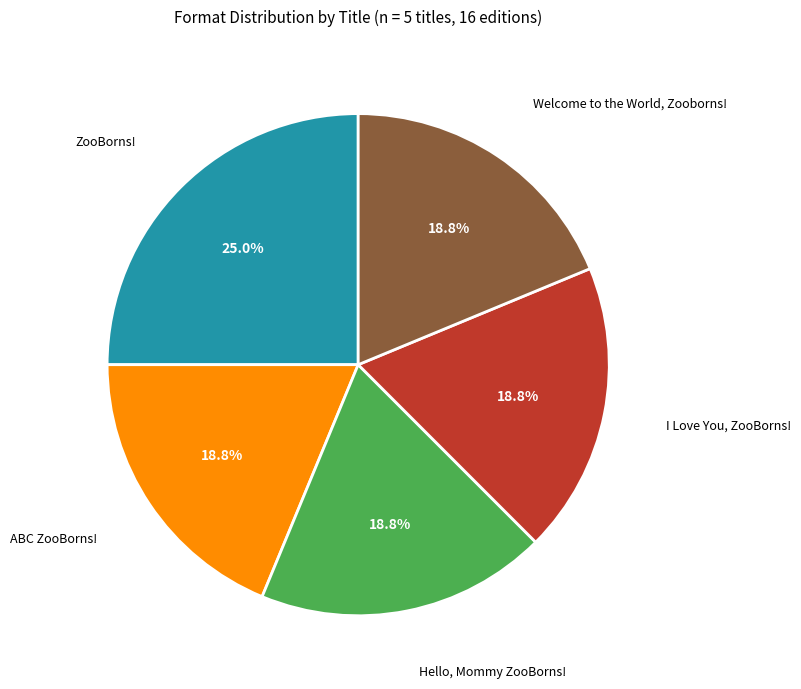

How many slices are in this pie chart?

5